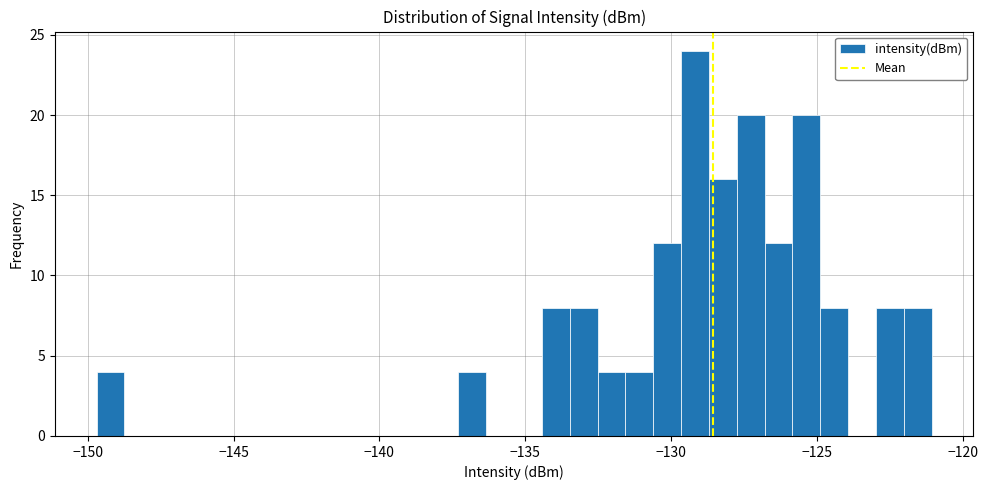

Read against the x-axis, roughly where is the centre of the tallest bar?

-129.0